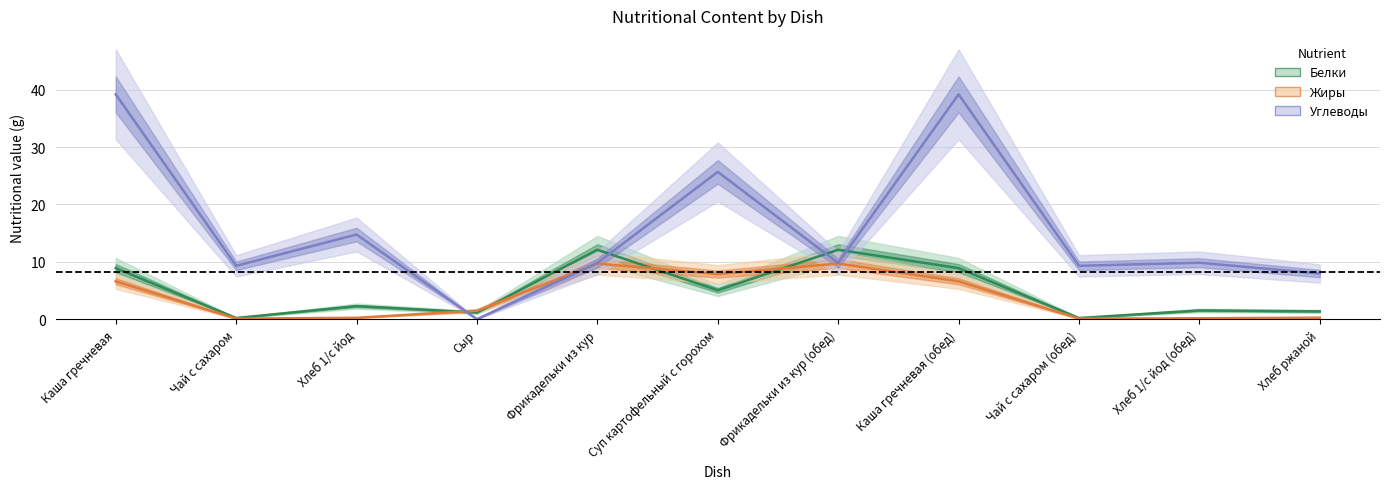

Reading left to right, what are all the values shown in this chart?

Белки: Каша гречневая=8.9	Чай с сахаром=0.2	Хлеб 1/с йод=2.3	Сыр=1.2	Фрикадельки из кур=12.1	Суп картофельный с горохом=5.0	Фрикадельки из кур (обед)=12.1	Каша гречневая (обед)=8.9	Чай с сахаром (обед)=0.2	Хлеб 1/с йод (обед)=1.5	Хлеб ржаной=1.4
Жиры: Каша гречневая=6.6	Чай с сахаром=0.1	Хлеб 1/с йод=0.2	Сыр=1.5	Фрикадельки из кур=9.7	Суп картофельный с горохом=7.9	Фрикадельки из кур (обед)=9.7	Каша гречневая (обед)=6.6	Чай с сахаром (обед)=0.1	Хлеб 1/с йод (обед)=0.2	Хлеб ржаной=0.3
Углеводы: Каша гречневая=39.2	Чай с сахаром=9.3	Хлеб 1/с йод=14.8	Сыр=0.0	Фрикадельки из кур=9.8	Суп картофельный с горохом=25.7	Фрикадельки из кур (обед)=9.8	Каша гречневая (обед)=39.2	Чай с сахаром (обед)=9.3	Хлеб 1/с йод (обед)=9.8	Хлеб ржаной=8.0